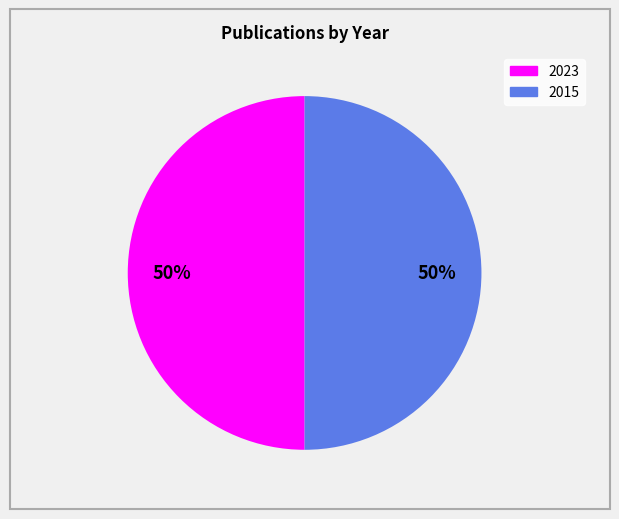

Do 2023 and 2015 together represent more than half of the pie?

Yes